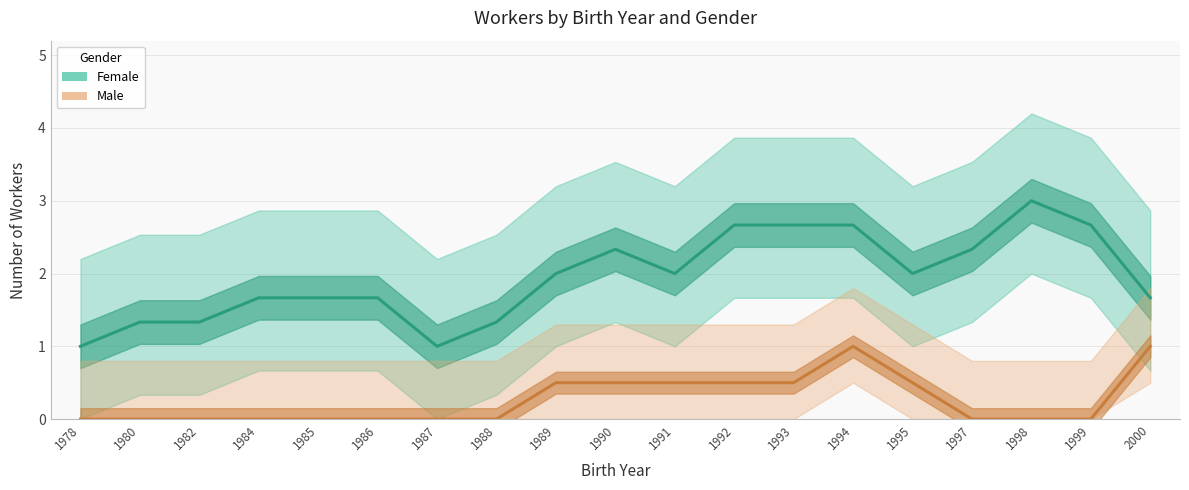

Reading left to right, extract all data points from this chart.

Female: 1978=1.0	1980=1.3	1982=1.3	1984=1.7	1985=1.7	1986=1.7	1987=1.0	1988=1.3	1989=2.0	1990=2.3	1991=2.0	1992=2.7	1993=2.7	1994=2.7	1995=2.0	1997=2.3	1998=3.0	1999=2.7	2000=1.7
Male: 1978=0.0	1980=0.0	1982=0.0	1984=0.0	1985=0.0	1986=0.0	1987=0.0	1988=0.0	1989=0.5	1990=0.5	1991=0.5	1992=0.5	1993=0.5	1994=1.0	1995=0.5	1997=0.0	1998=0.0	1999=0.0	2000=1.0